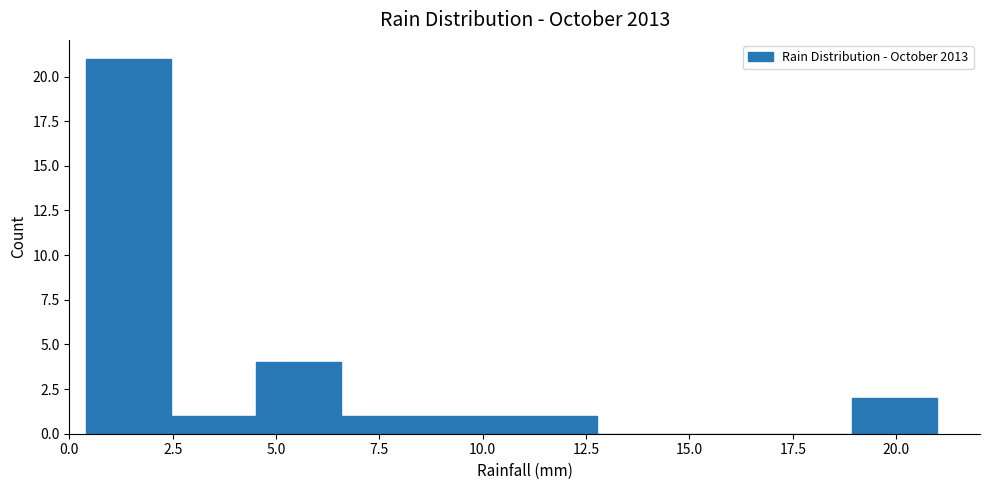

Reading left to right, list every bar in this chart as the range it spans on the x-axis followed by its height. Neither the bar edges nor the heights are printed on the chart, so give them approximately, as read against the axes.

0.5 to 2.5: 21
2.5 to 4.5: 1
4.5 to 6.5: 4
6.5 to 8.5: 1
8.5 to 10.5: 1
10.5 to 13.0: 1
13.0 to 15.0: 0
15.0 to 17.0: 0
17.0 to 19.0: 0
19.0 to 21.0: 2